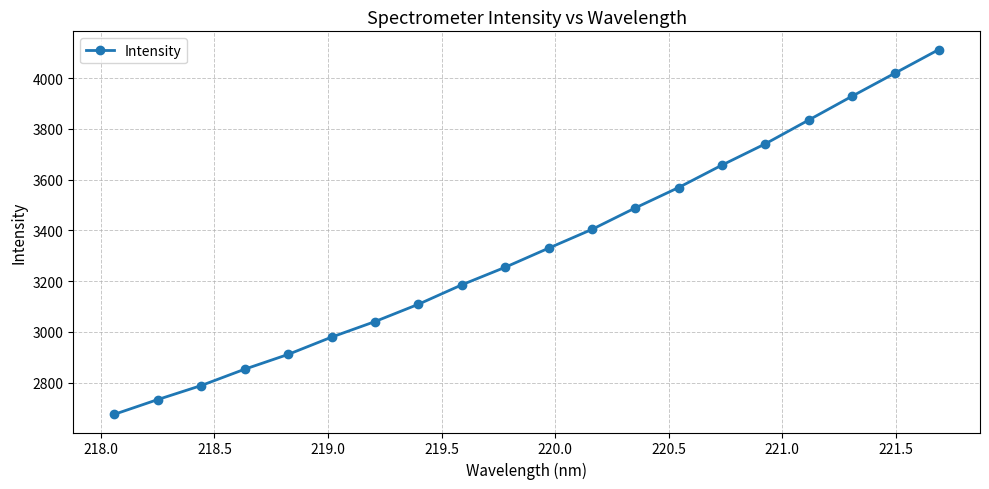

How many data points are above 3329?

10